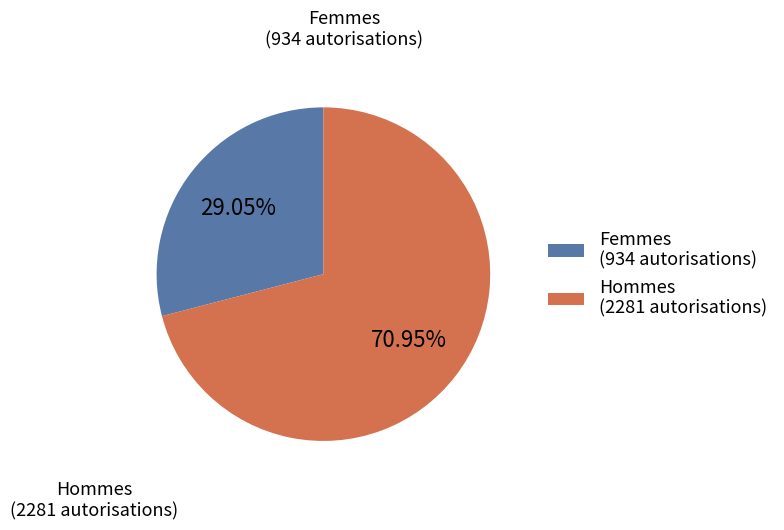

True or false: Hommes accounts for 71% of the total.

True